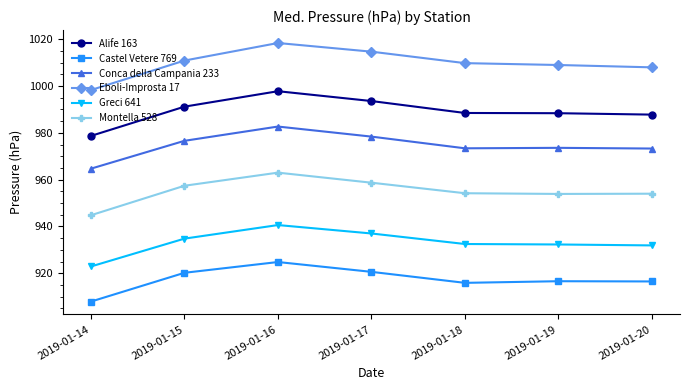

What is the sum of all Montella 528 values?

6686.0